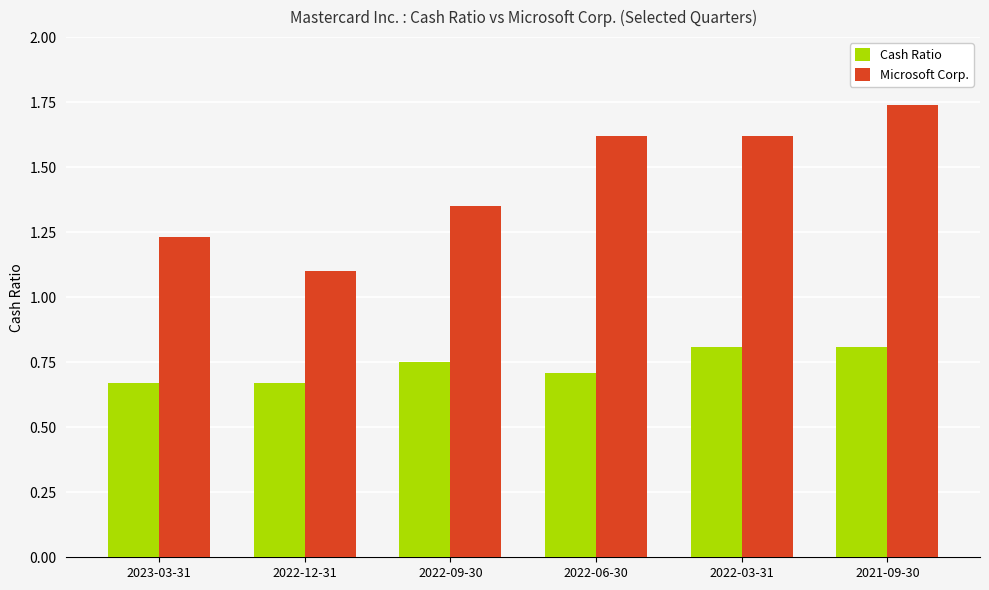

True or false: Cash Ratio has a value of 0.7 at 2022-12-31.

True